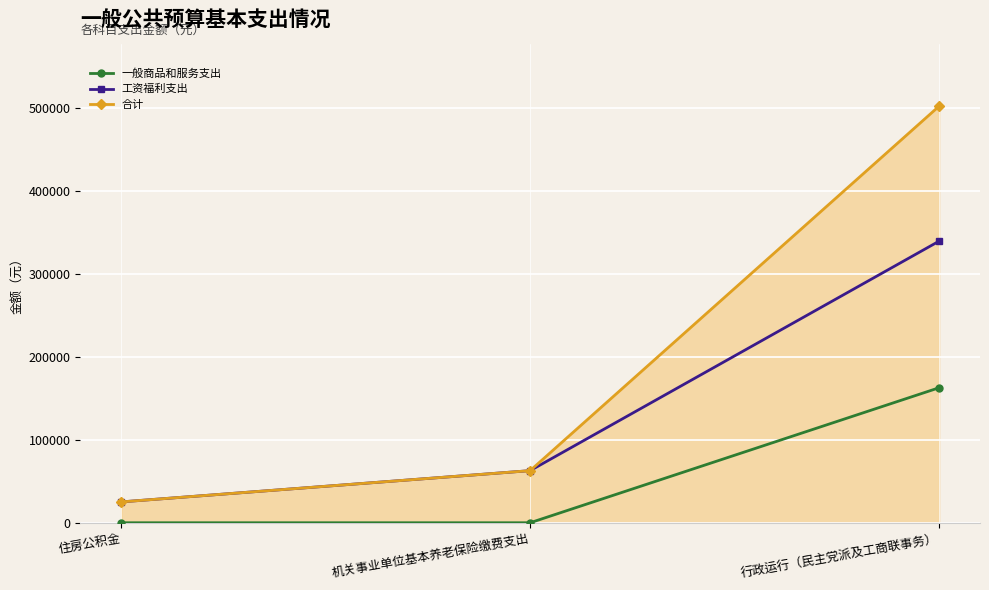

Is the value of 工资福利支出 at 机关事业单位基本养老保险缴费支出 greater than the value of 一般商品和服务支出 at 行政运行（民主党派及工商联事务）?

No